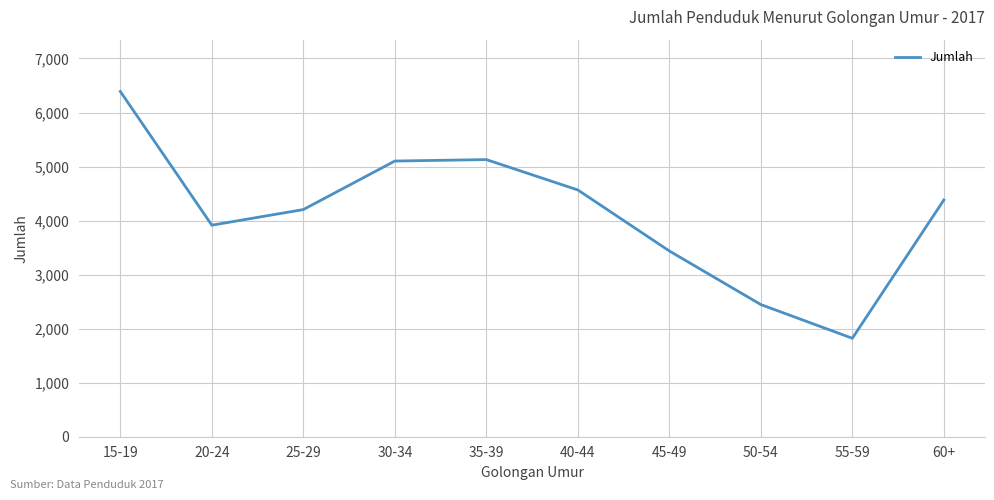

Which category has the highest value across all series?

15-19